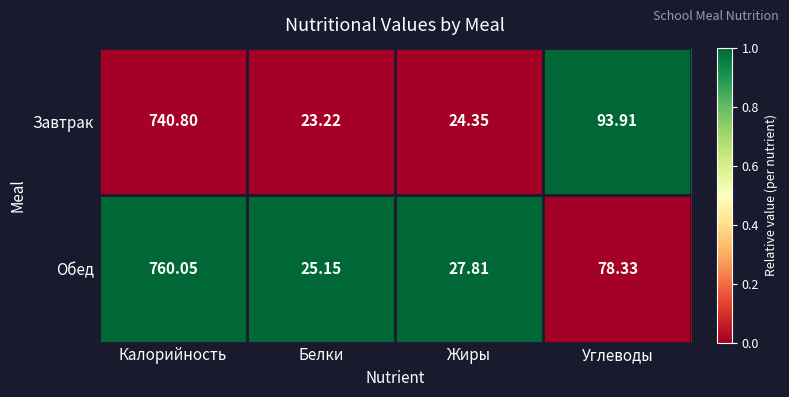

How many categories are shown in the chart?

4